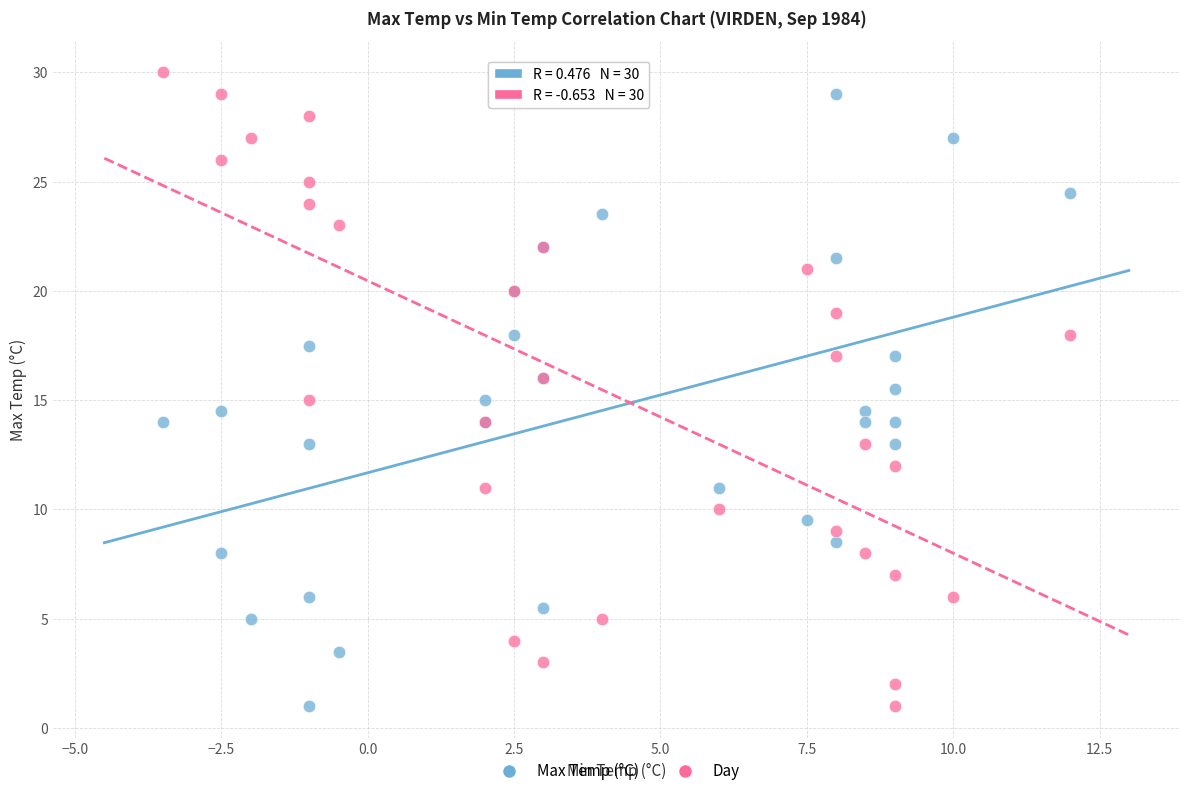

What are all the series names shown in the legend?

Max Temp (°C), Day